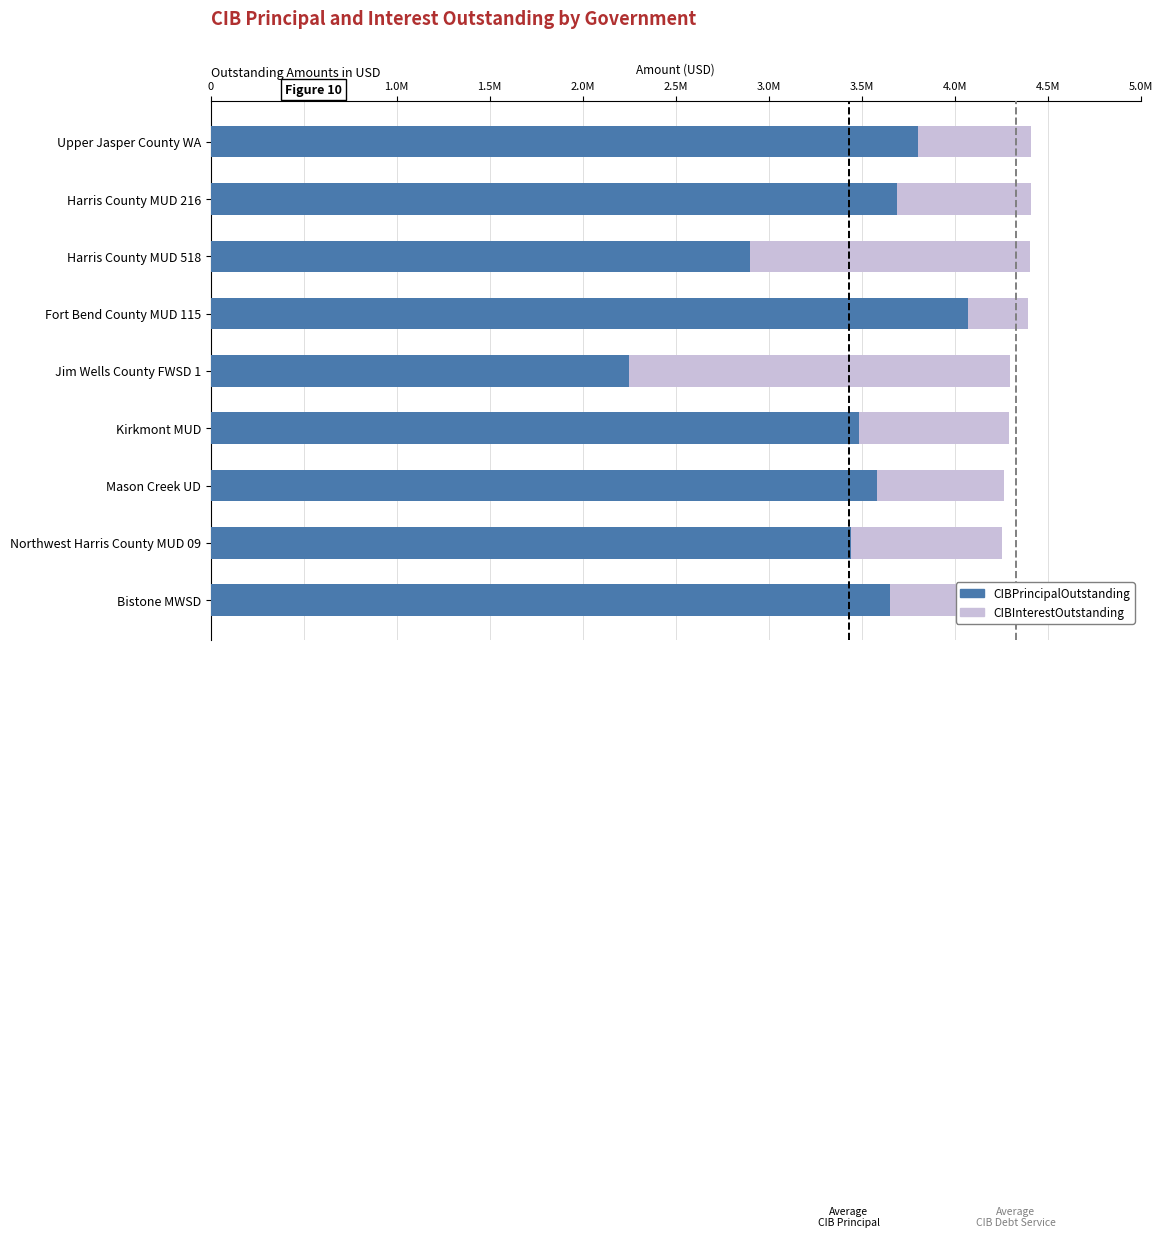

What are all the series names shown in the legend?

CIBPrincipalOutstanding, CIBInterestOutstanding